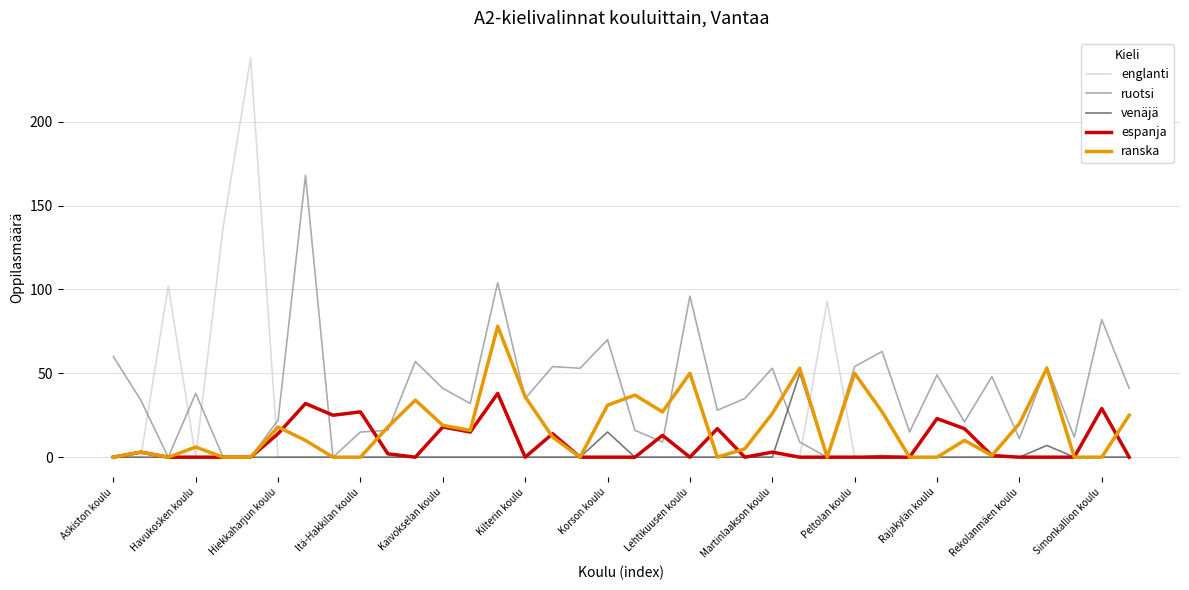

How many categories are shown in the chart?

38